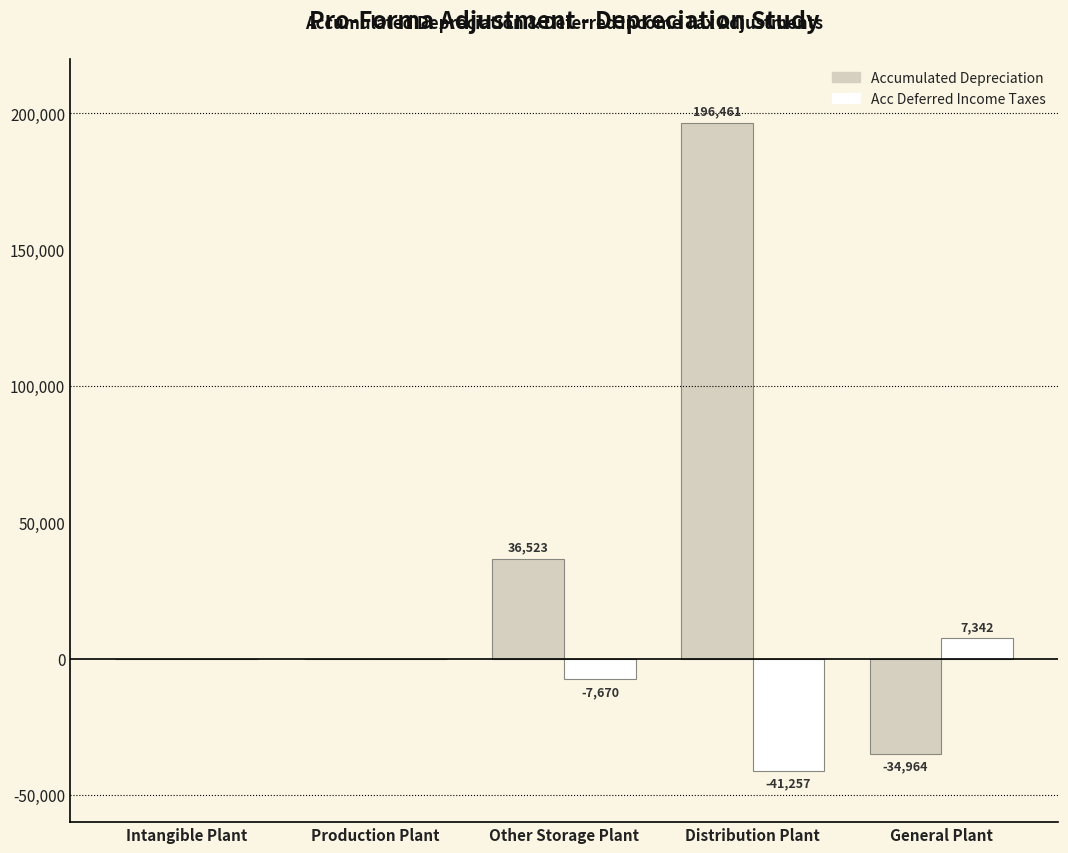

Where is Accumulated Depreciation nearest to the value 80748?

Other Storage Plant